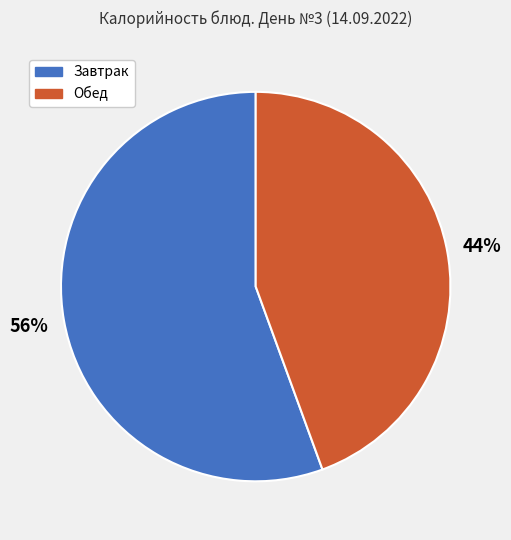

Is there a majority slice in this chart?

Yes